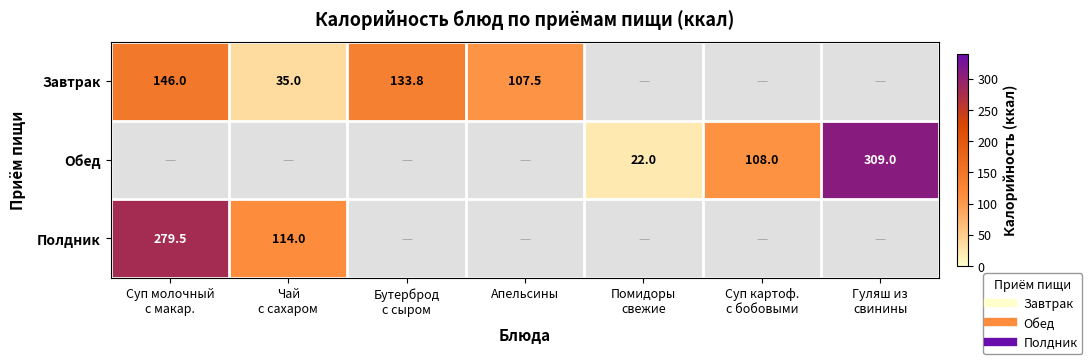

At which label is Полдник closest to 139?

Чай с сахаром